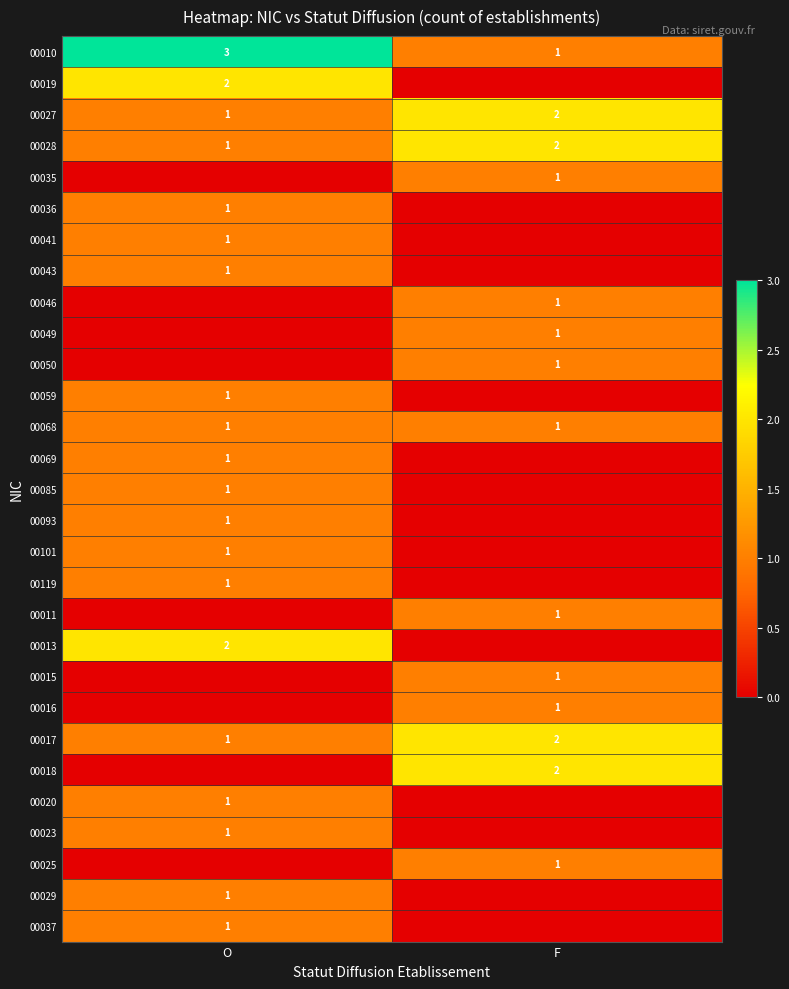

The value of 00068 at O is 1. True or false?

True